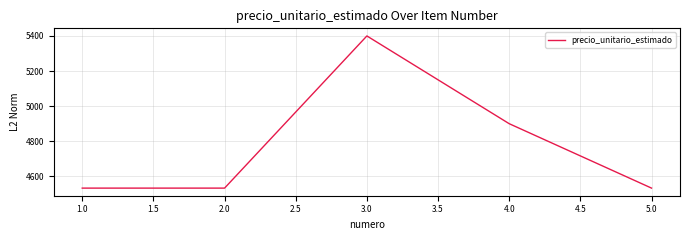

What is the greatest value displayed?

5400